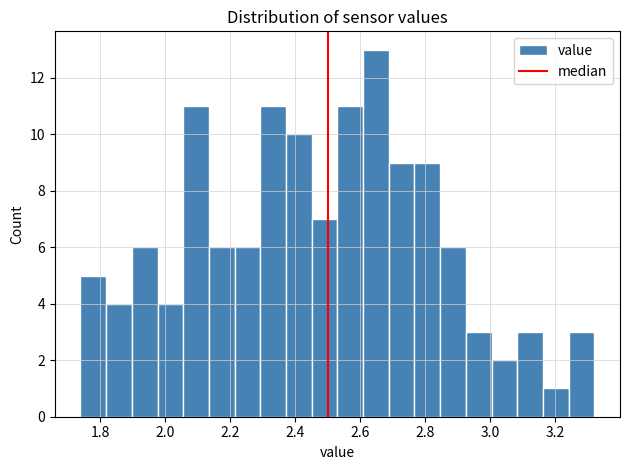

Read against the x-axis, roughly where is the centre of the tallest bar?

2.64